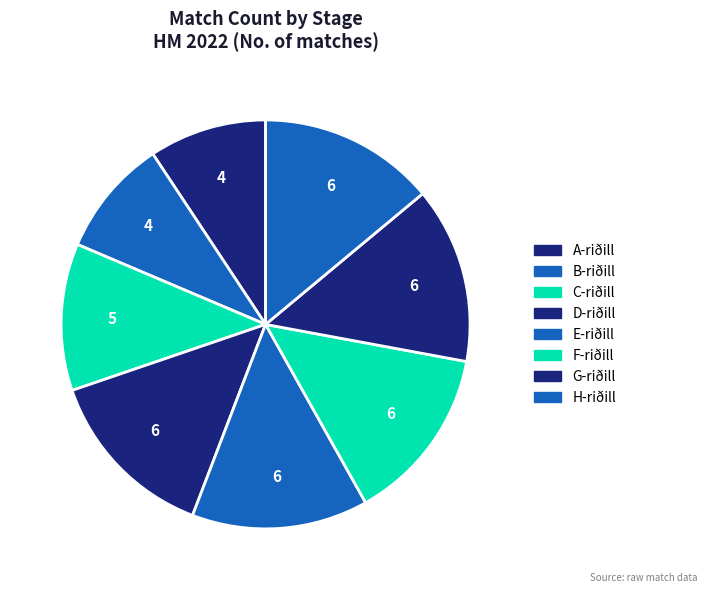

True or false: D-riðill accounts for 3% of the total.

False